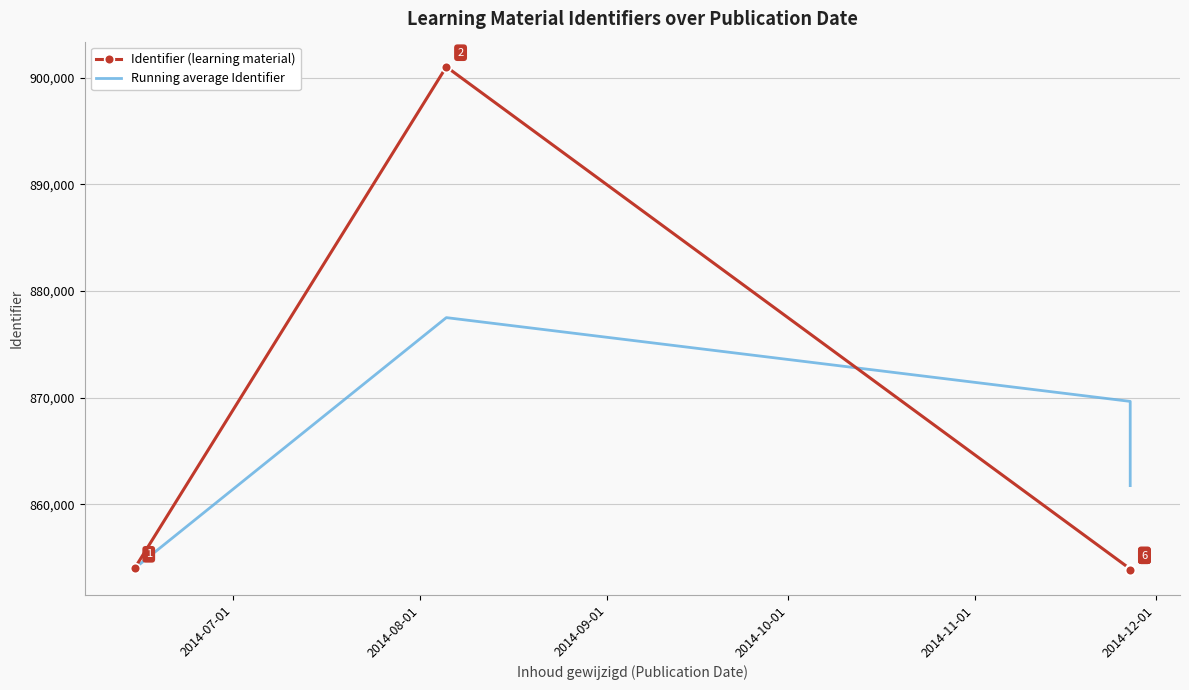

Count the number of data series in this chart.

2